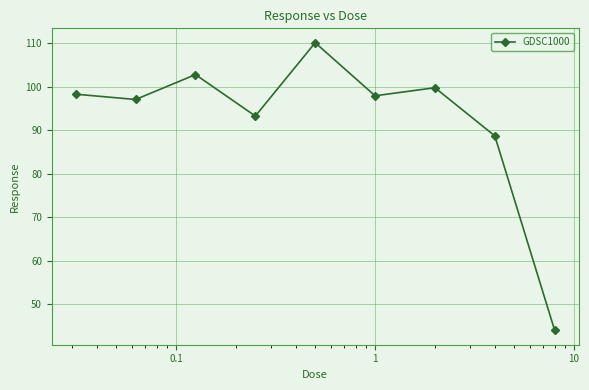

Reading right to left, what are all the values shown in this chart?

44.0	88.7	99.8	97.9	110.1	93.3	102.8	97.1	98.3